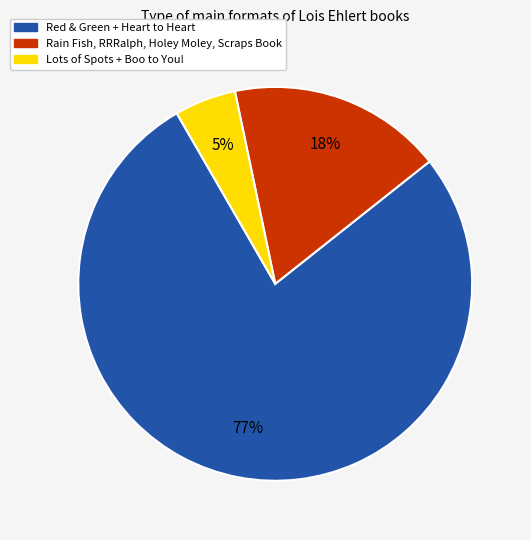

What percentage is the Red & Green + Heart to Heart slice, to the nearest percent?

77%